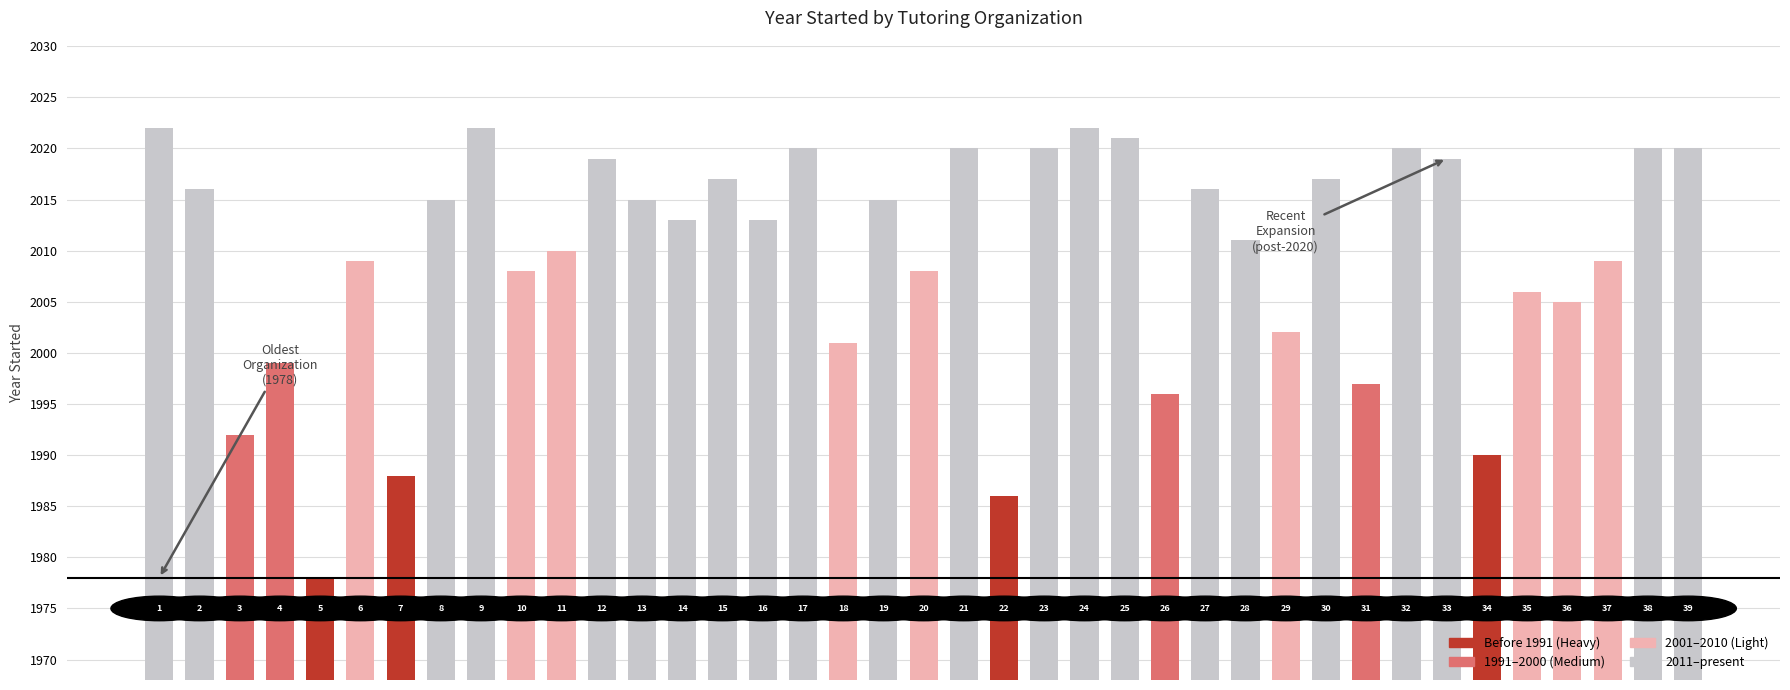

True or false: the data shows 2752 at 6.

False